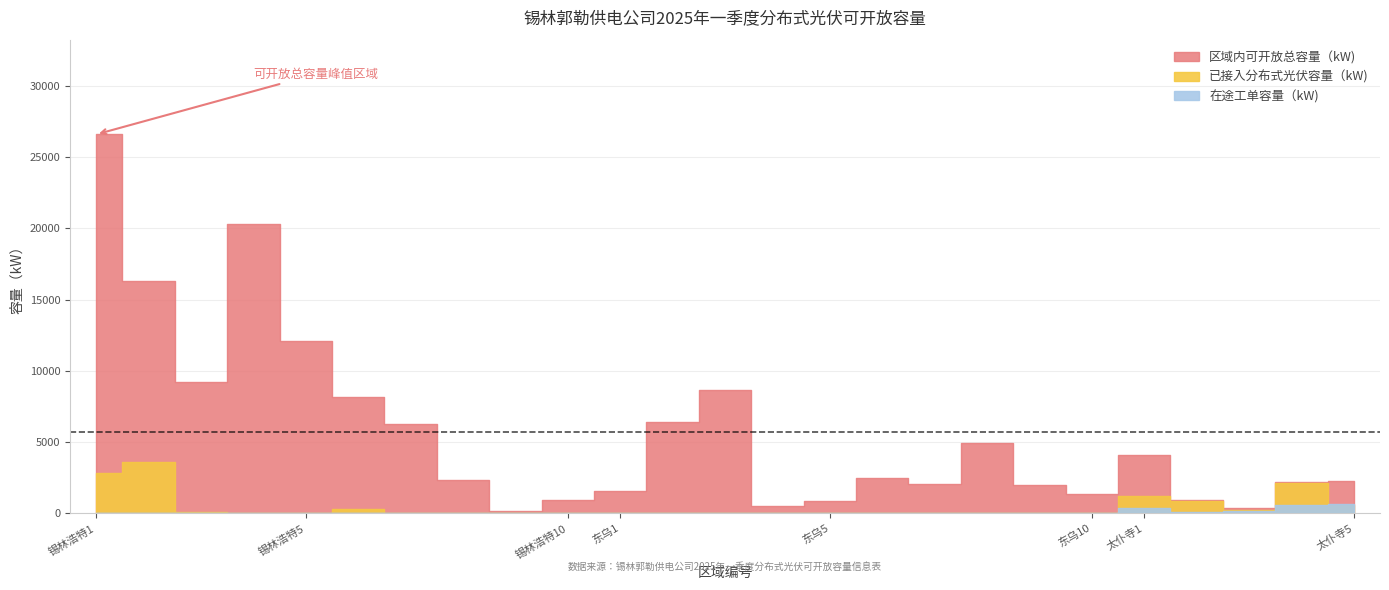

What is the sum of all 在途工单容量（kW) values?

1871.4